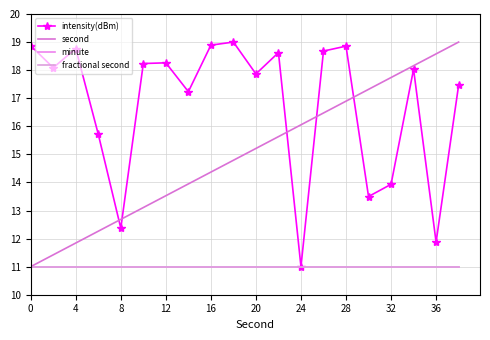

What is the minimum value shown in the chart?

11.0